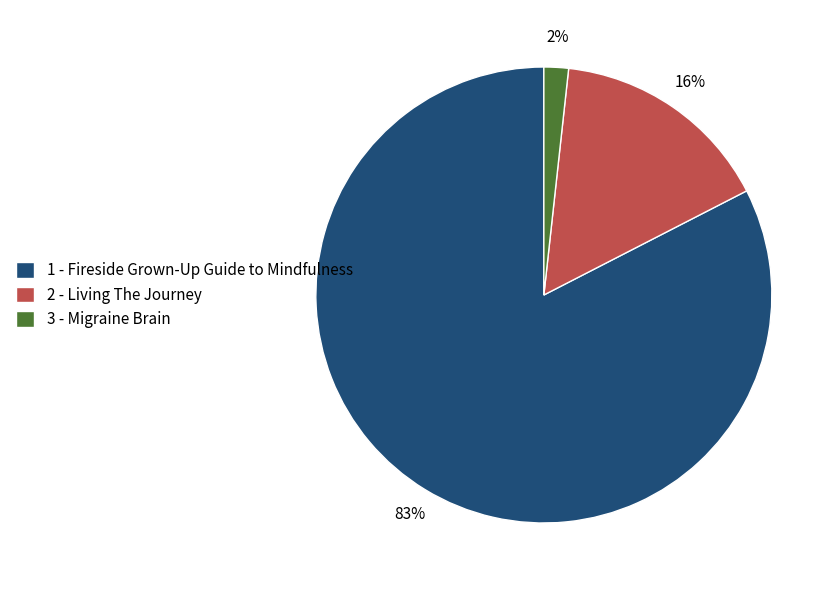

Do 2 - Living The Journey and 1 - Fireside Grown-Up Guide to Mindfulness together represent more than half of the pie?

Yes